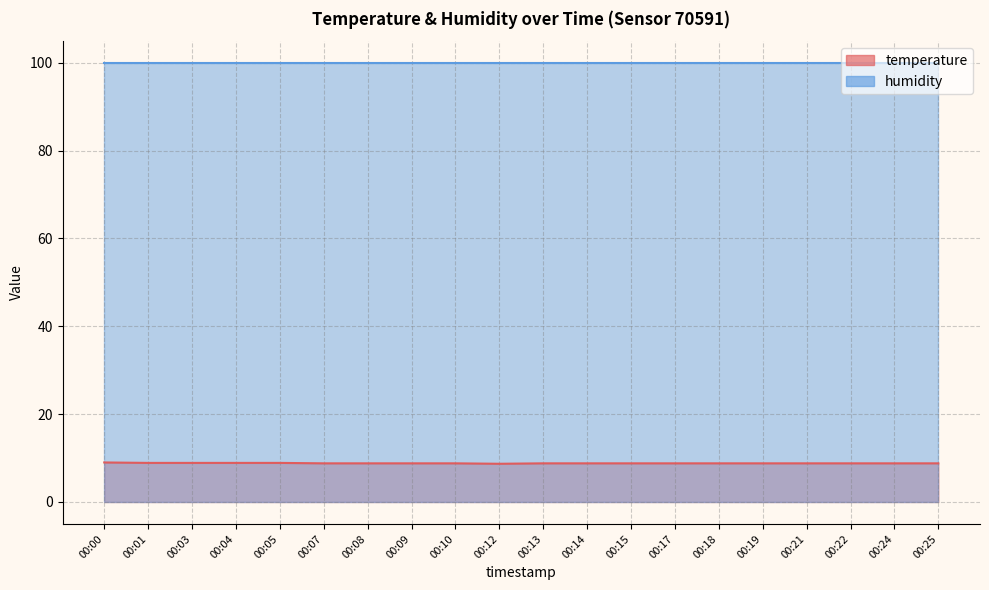

Reading left to right, extract all data points from this chart.

00:00=9.0	00:01=8.9	00:03=8.9	00:04=8.9	00:05=8.9	00:07=8.8	00:08=8.8	00:09=8.8	00:10=8.8	00:12=8.7	00:13=8.8	00:14=8.8	00:15=8.8	00:17=8.8	00:18=8.8	00:19=8.8	00:21=8.8	00:22=8.8	00:24=8.8	00:25=8.8